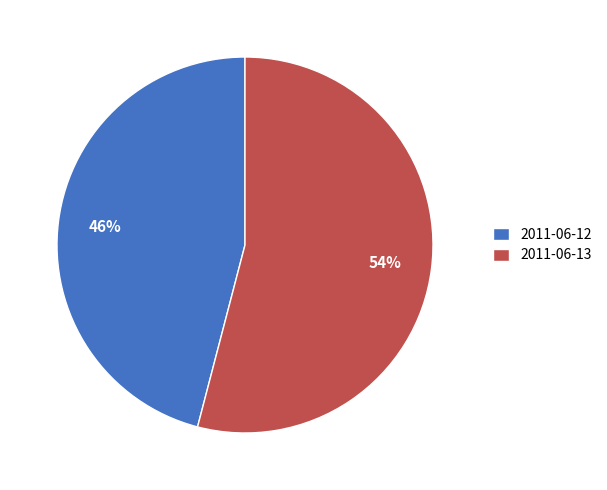

Is it true that 2011-06-12 is 46% of the pie?

True